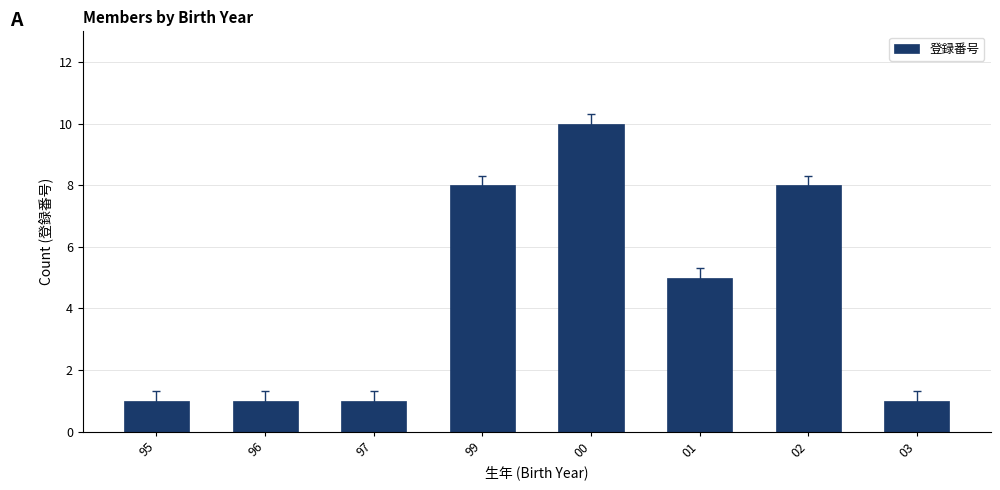

What is the label of the 3rd bar from the left?

97